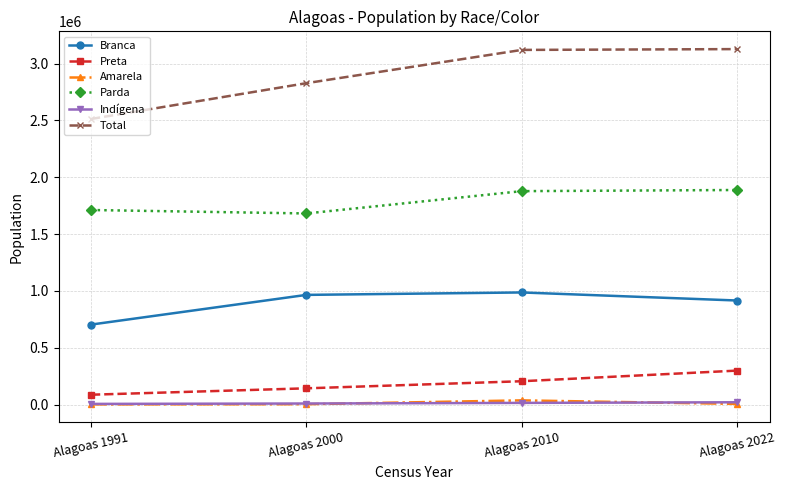

True or false: Total and Parda intersect in this chart.

False